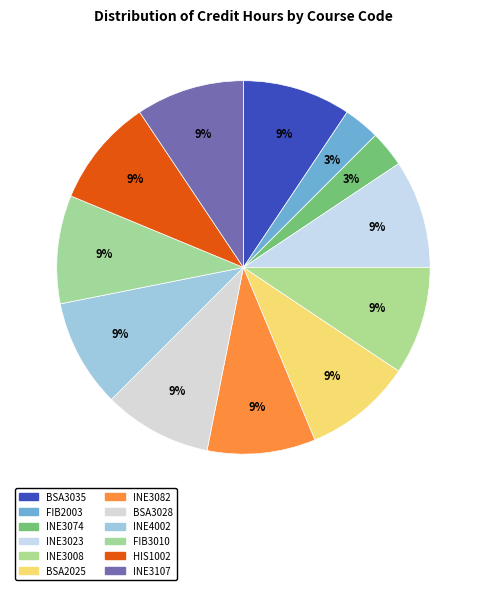

Is there a majority slice in this chart?

No